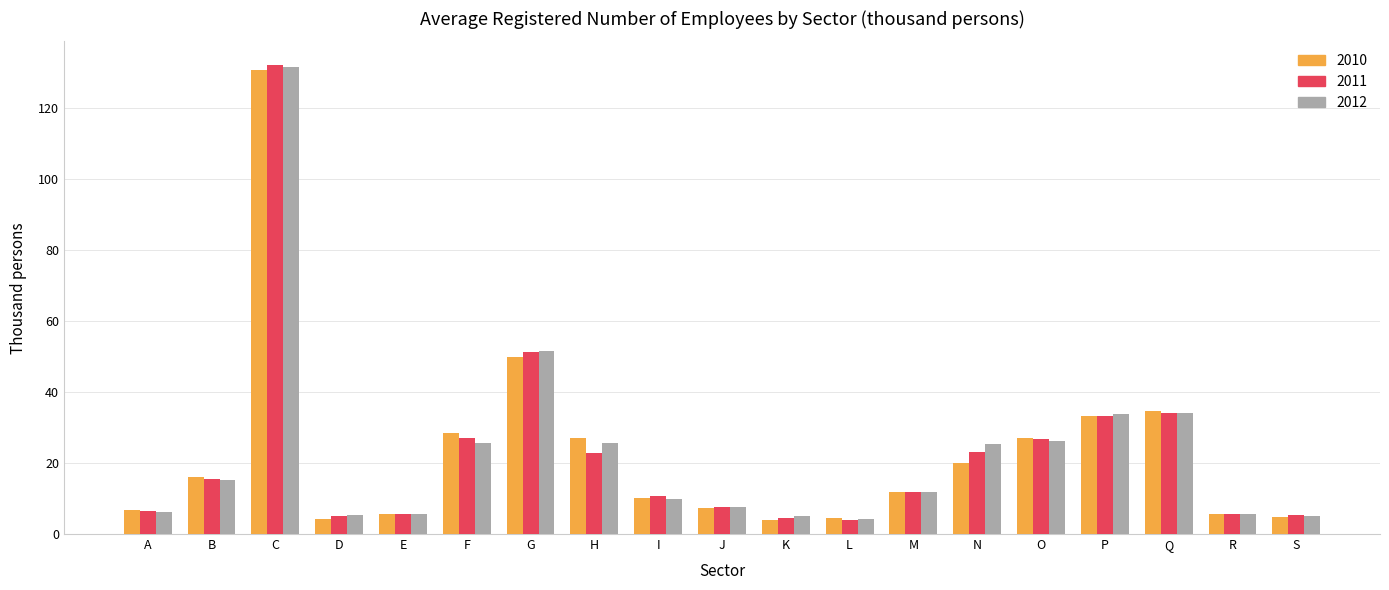

The value of 2010 at R is 5.7. True or false?

True